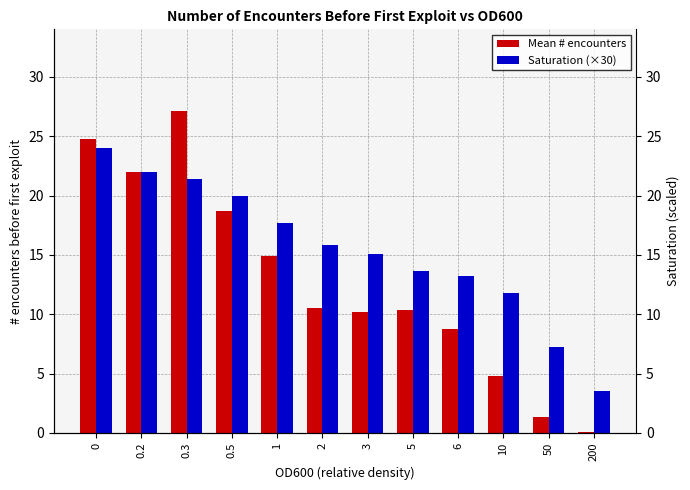

What is the difference between the Saturation (×30) values at 0 and 0.3?

2.6